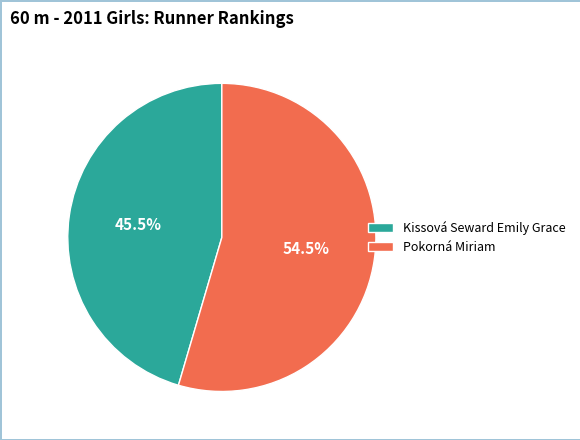

Does any single category account for the majority?

Yes